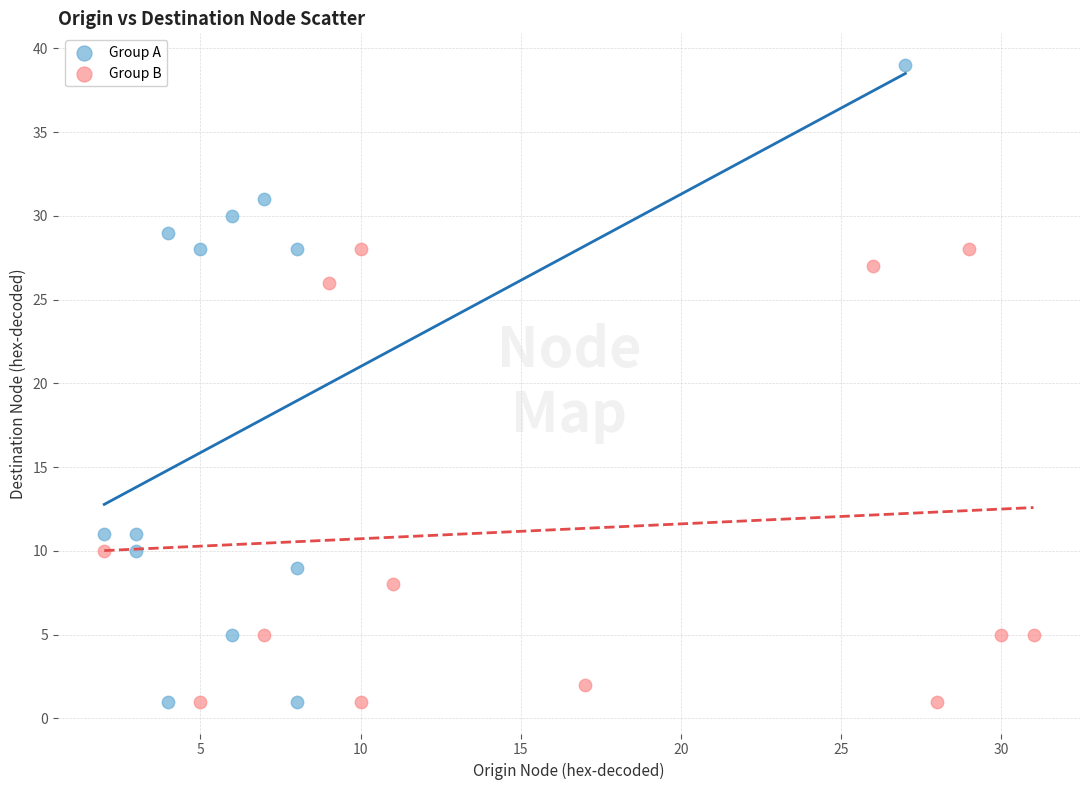

Which series has the widest spread of Y values?

Group A